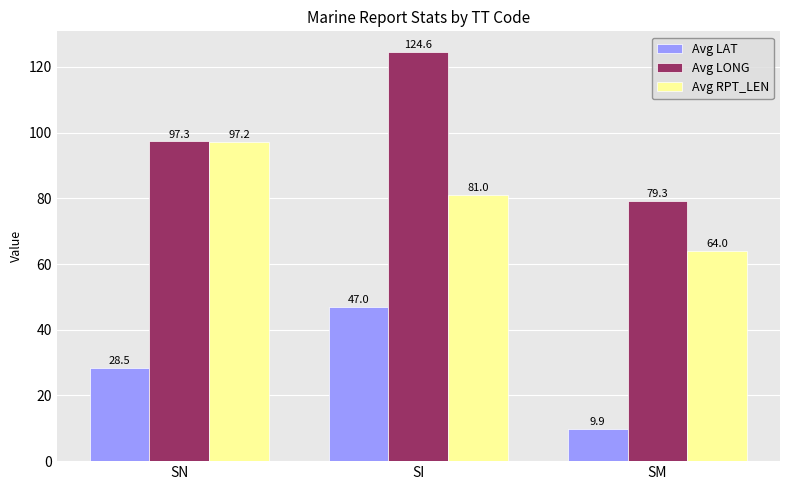

What are all the series names shown in the legend?

Avg LAT, Avg LONG, Avg RPT_LEN